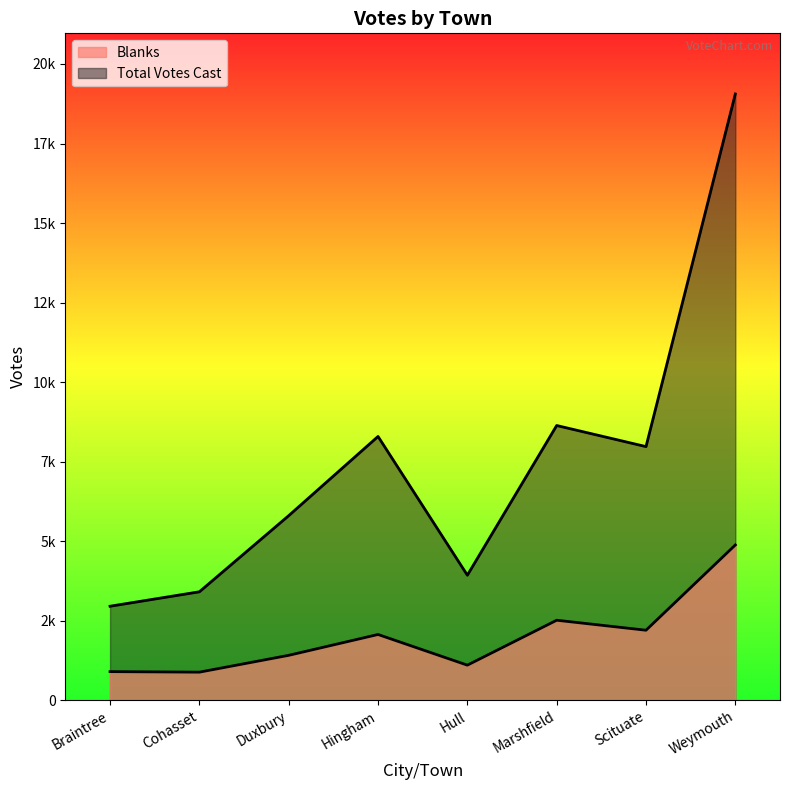

True or false: Total Votes Cast and Blanks cross at least once.

False